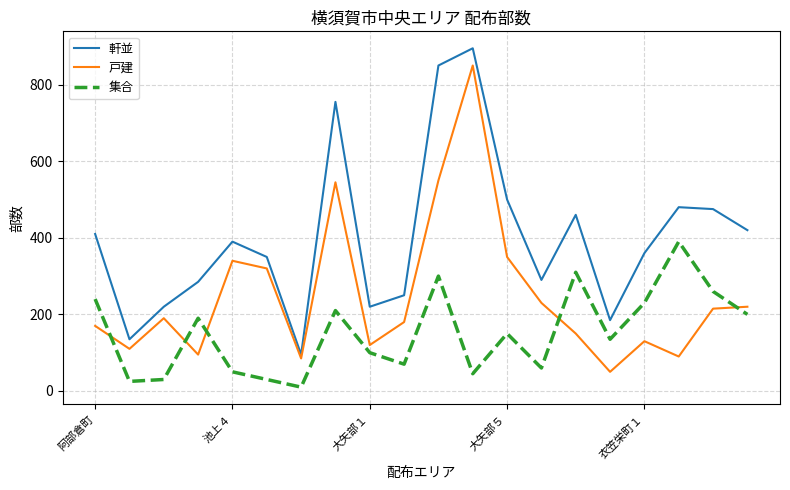

What is the difference between the maximum and minimum values in the 戸建 series?

800